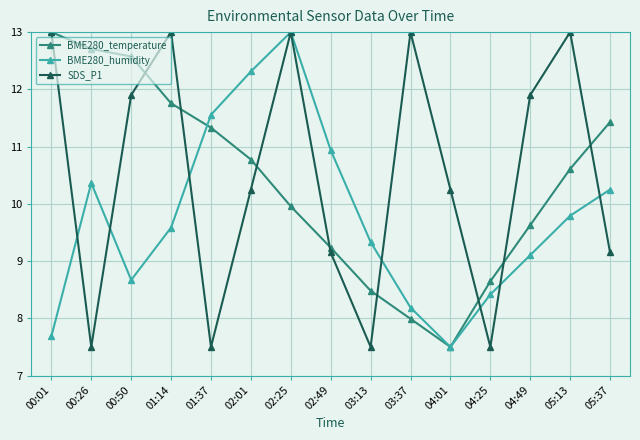

What is the smallest value displayed?

7.5